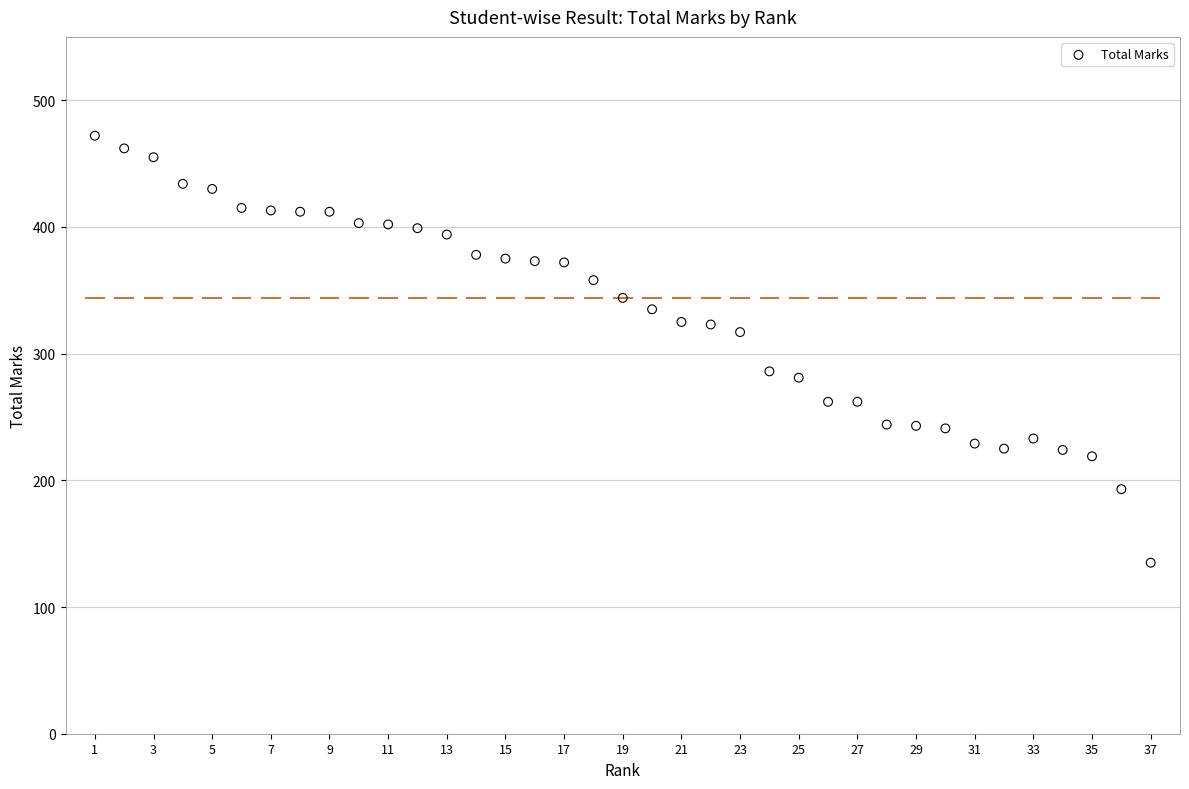

What is the range of Y values (max minus min)?

337